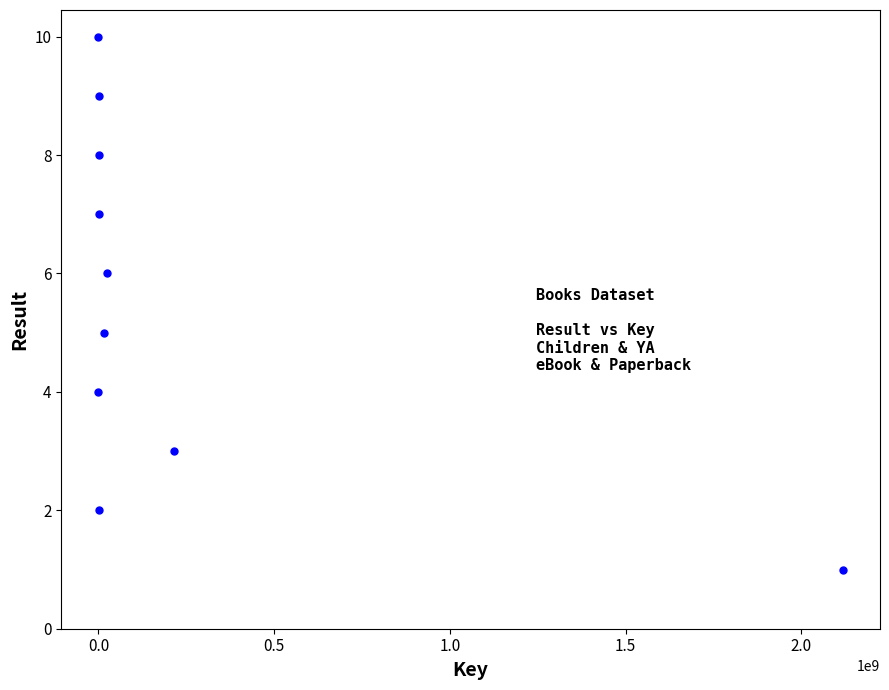

What is the average X value?

237322302